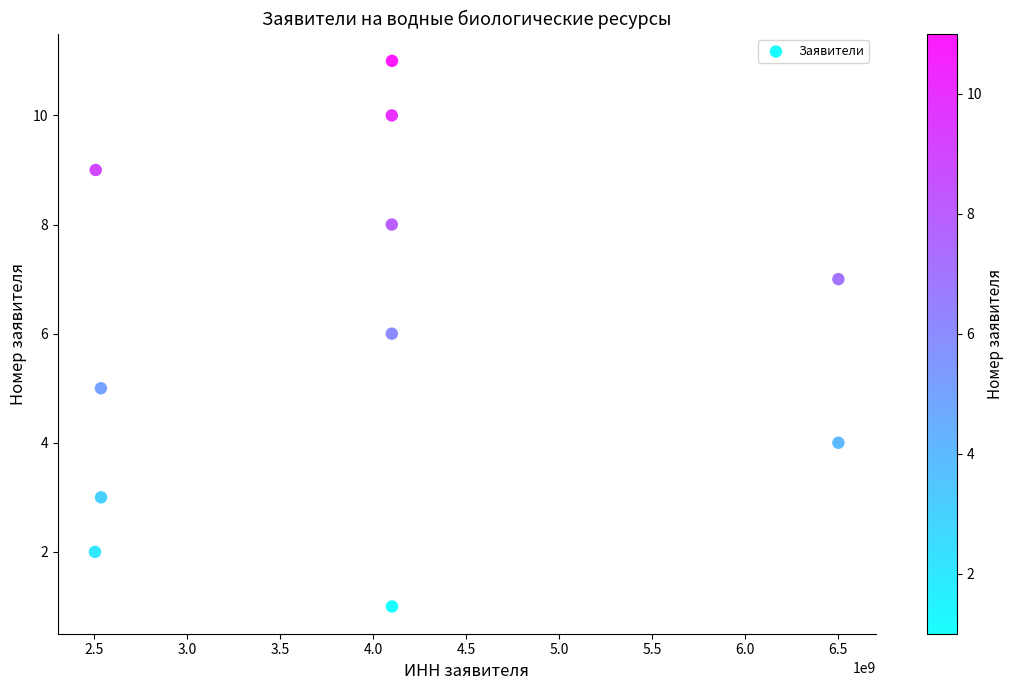

What is the average Y value?

6